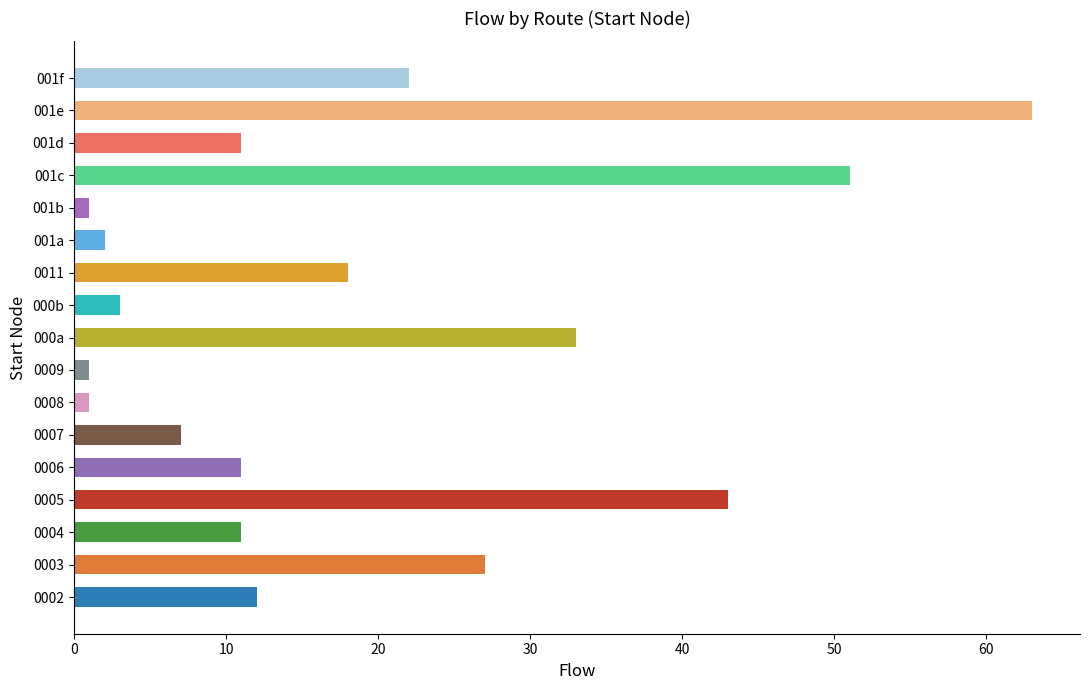

The value at 15 is 51. True or false?

True